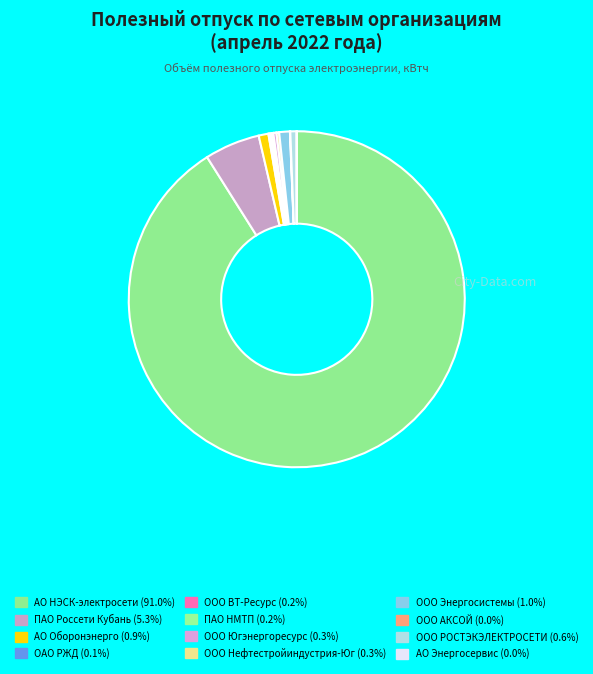

What is the majority slice?

АО "НЭСК-электросети"